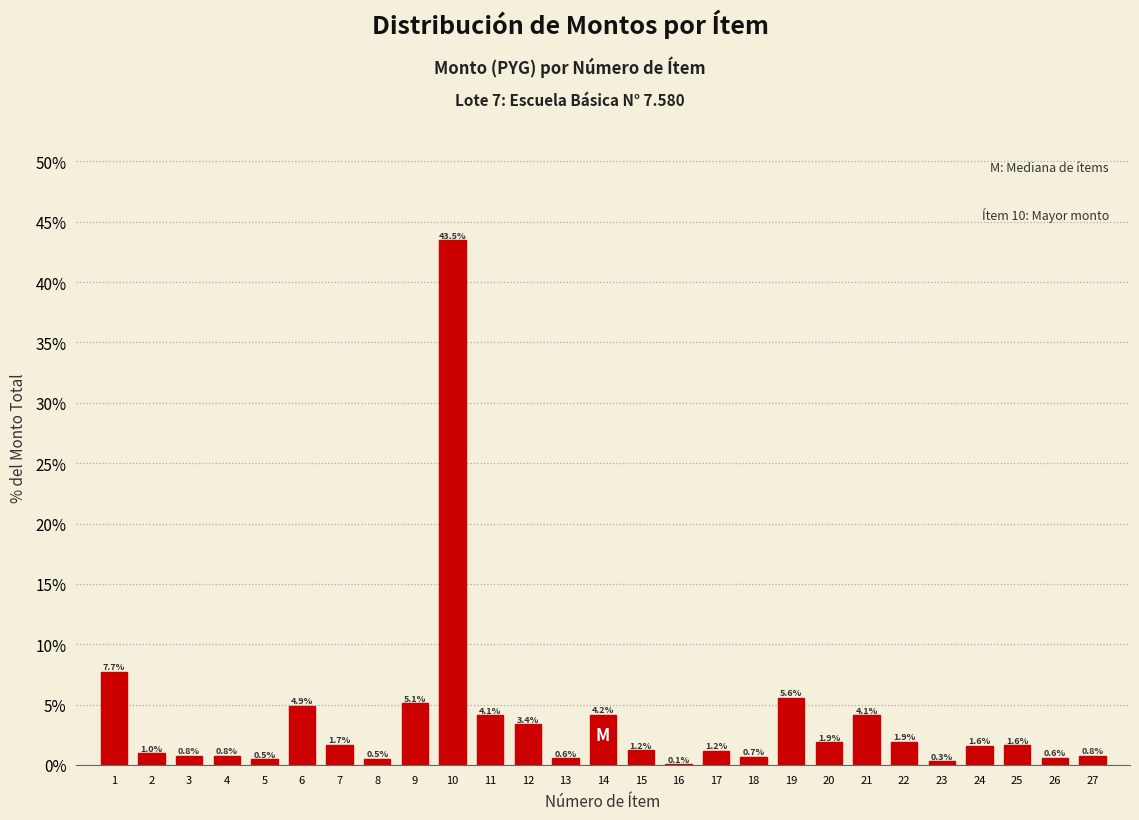

Reading right to left, extract all data points from this chart.

27=0.8	26=0.6	25=1.6	24=1.6	23=0.3	22=1.9	21=4.1	20=1.9	19=5.6	18=0.7	17=1.2	16=0.1	15=1.2	14=4.2	13=0.6	12=3.4	11=4.1	10=43.5	9=5.1	8=0.5	7=1.7	6=4.9	5=0.5	4=0.8	3=0.8	2=1.0	1=7.7